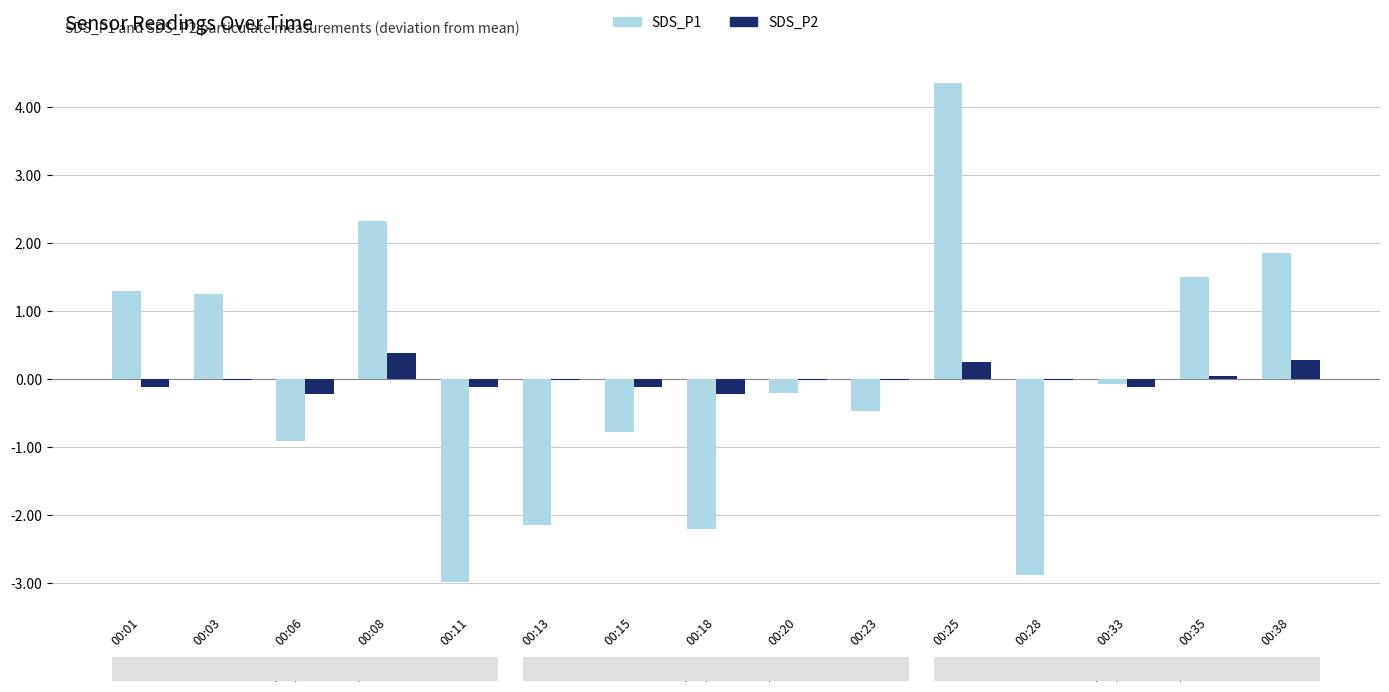

What is the maximum value for SDS_P1?

4.4